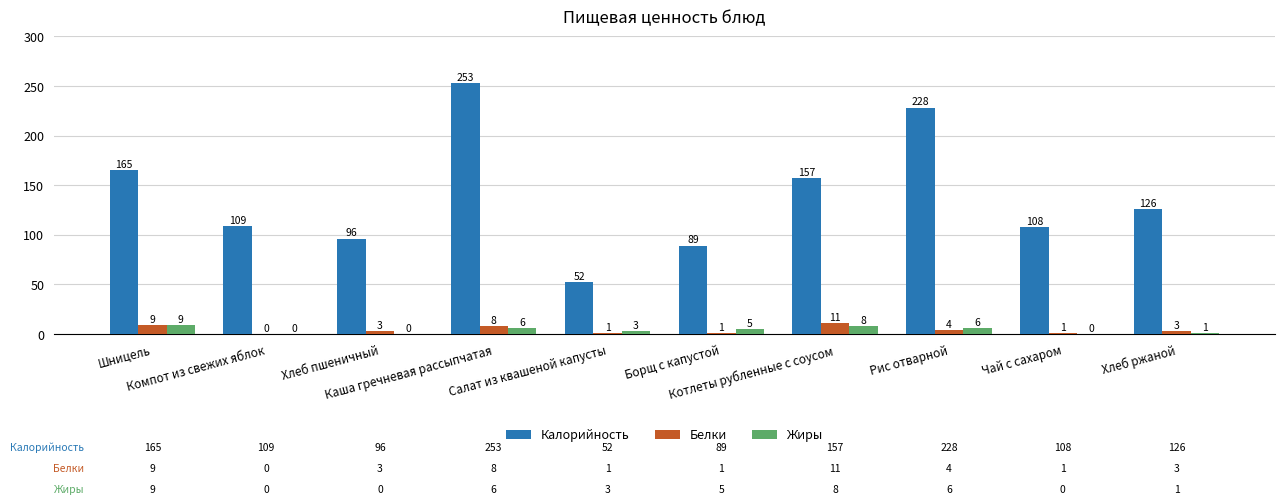

Which category has the highest value in the Жиры series?

Шницель